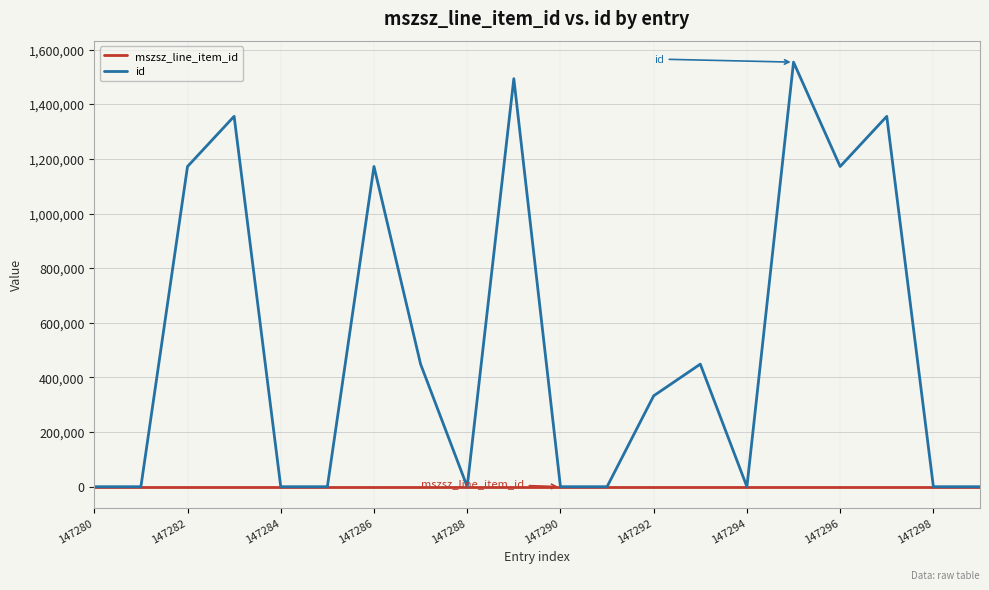

How many categories are shown in the chart?

20